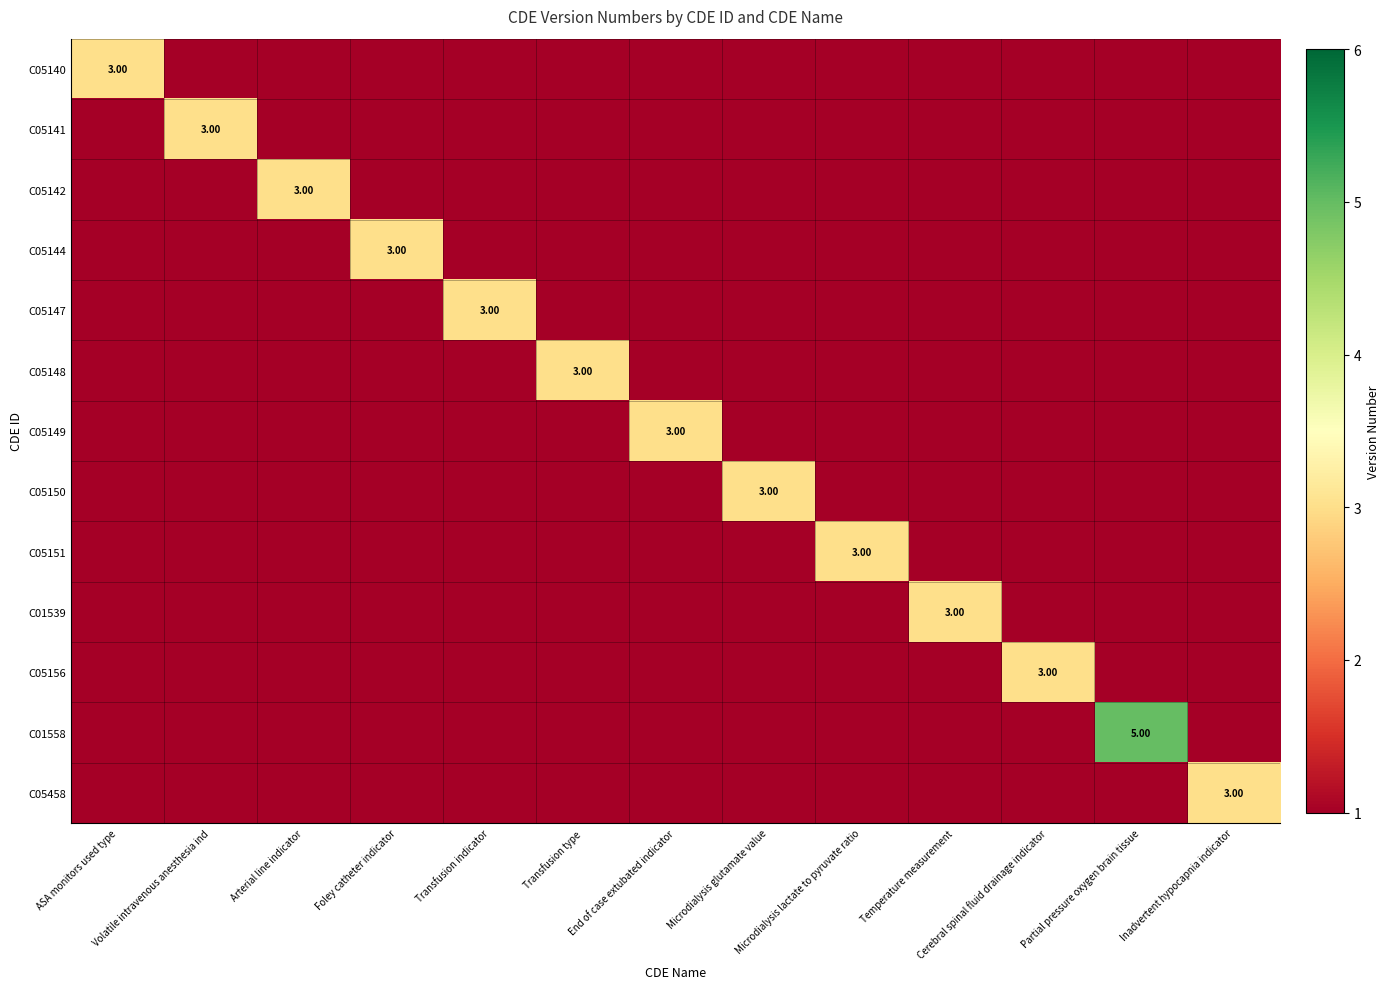

The value of C01539 at Microdialysis lactate to pyruvate ratio is 0. True or false?

False